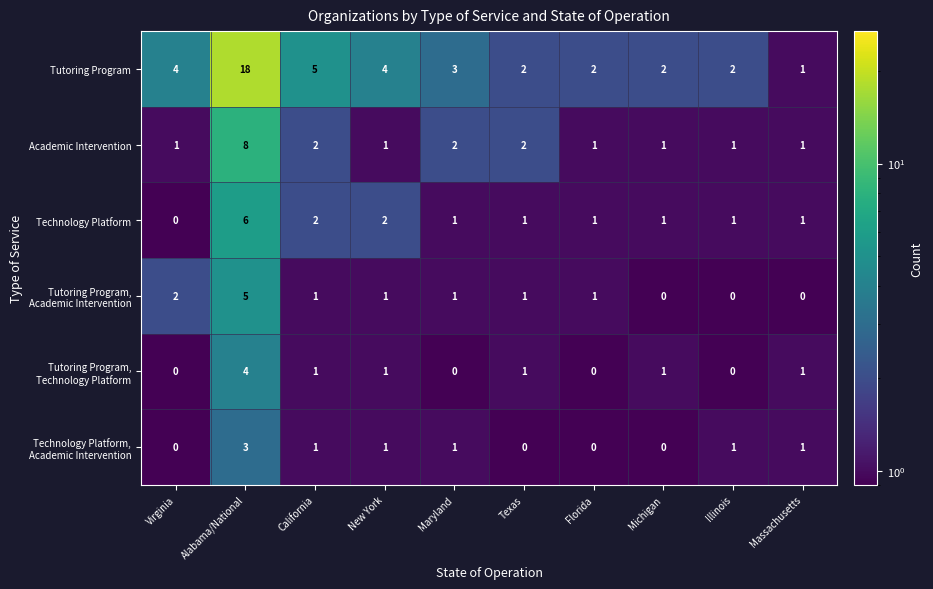

Count the Academic Intervention values in the range 1 to 2.

9